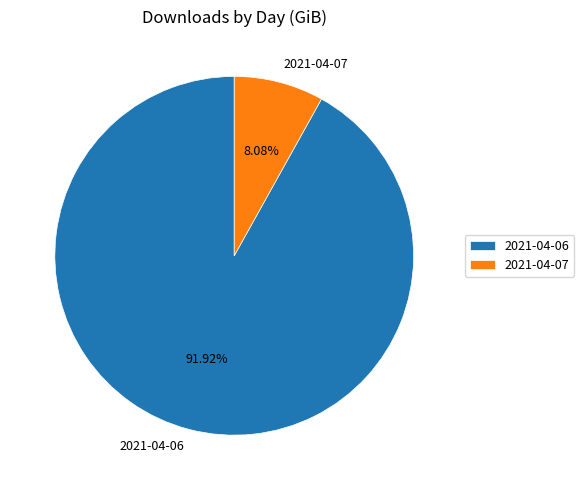

Which slice is the smallest?

2021-04-07